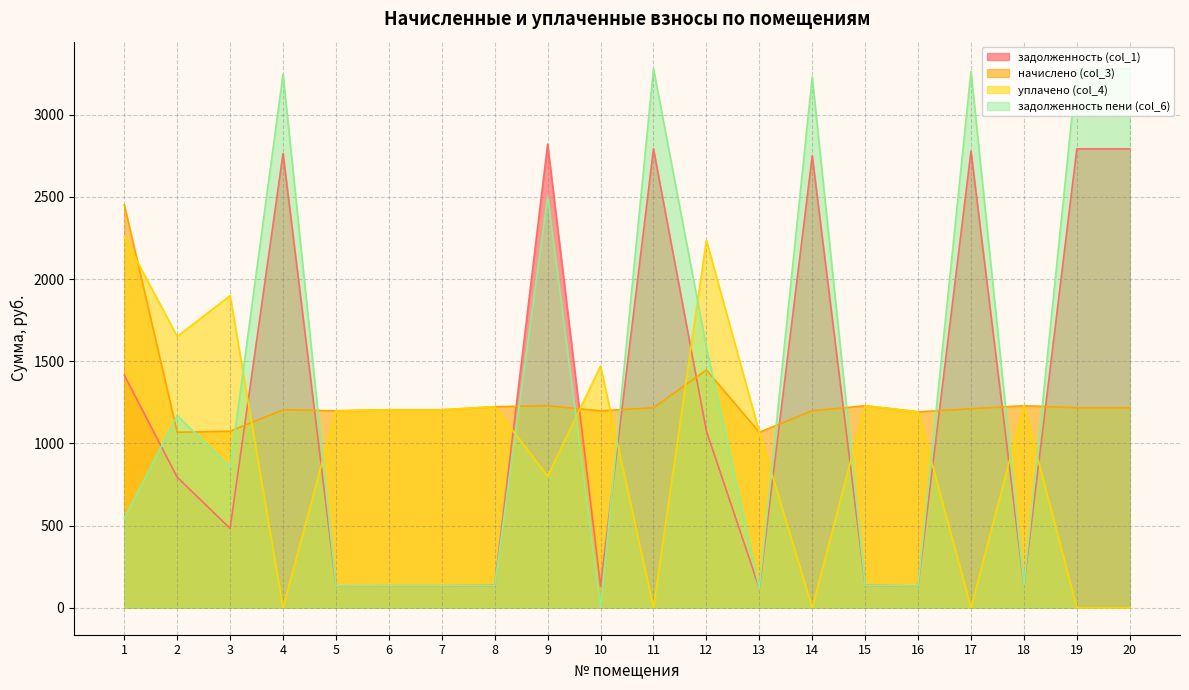

Which series ends up on top after the final intersection of задолженность (col_1) and задолженность пени (col_6)?

задолженность пени (col_6)